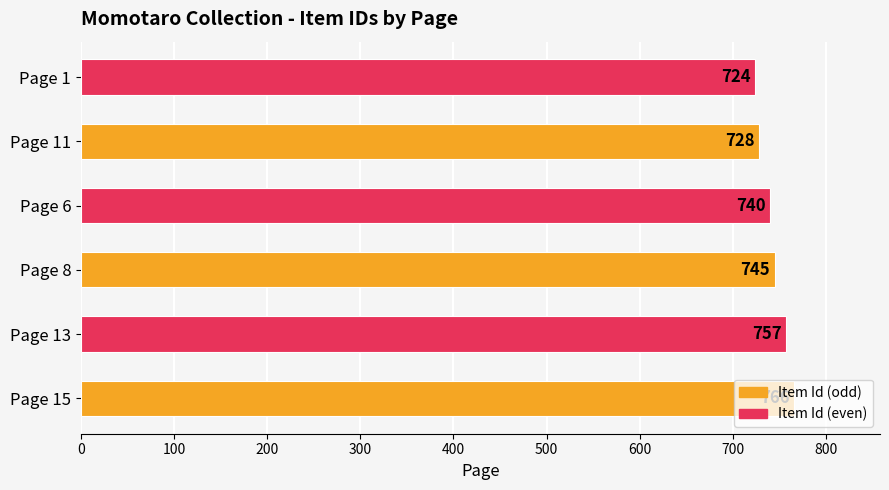

What is the change in value from Page 13 to Page 8?

-12